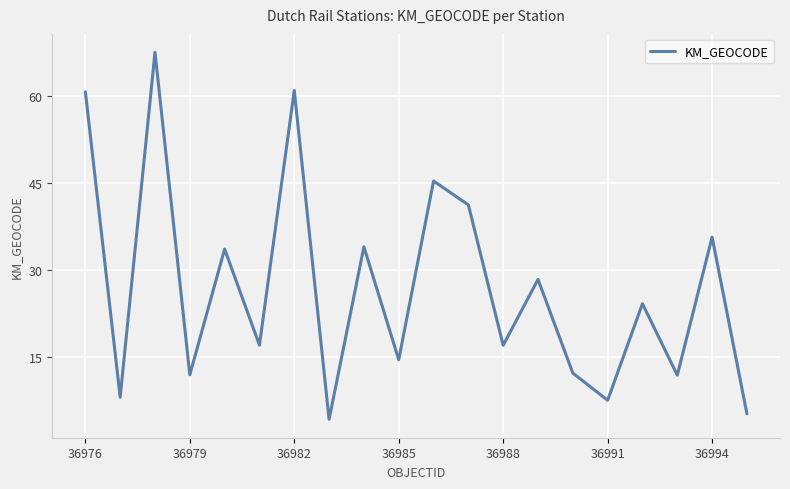

What is the average value?

27.1